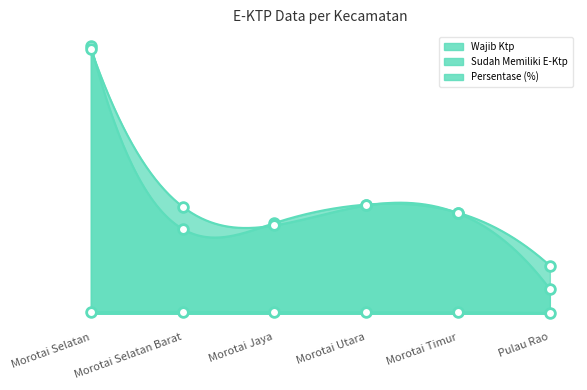

What is the label of the 6th point from the left?

Pulau Rao